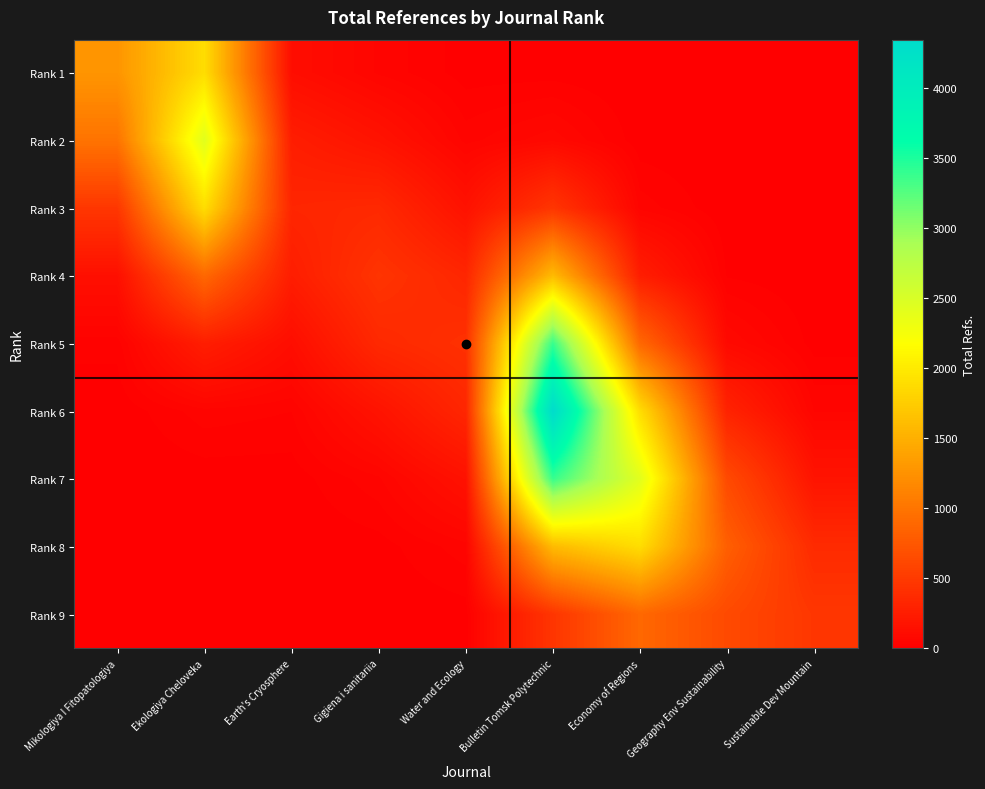

Reading right to left, list all the values displayed in this chart.

Rank 1: Sustainable Dev Mountain=0.0	Geography Env Sustainability=0.0	Economy of Regions=0.3	Bulletin Tomsk Polytechnic=8.4	Water and Ecology=7.7	Gigiena i sanitariia=47.2	Earth's Cryosphere=119.2	Ekologiya Cheloveka=1887.0	Mikologiya I Fitopatologiya=1275.0
Rank 2: Sustainable Dev Mountain=0.0	Geography Env Sustainability=0.1	Economy of Regions=4.7	Bulletin Tomsk Polytechnic=79.6	Water and Ecology=44.4	Gigiena i sanitariia=164.8	Earth's Cryosphere=252.3	Ekologiya Cheloveka=2423.0	Mikologiya I Fitopatologiya=993.0
Rank 3: Sustainable Dev Mountain=0.1	Geography Env Sustainability=1.6	Economy of Regions=44.4	Bulletin Tomsk Polytechnic=458.1	Water and Ecology=154.9	Gigiena i sanitariia=348.9	Earth's Cryosphere=324.0	Ekologiya Cheloveka=1887.0	Mikologiya I Fitopatologiya=469.0
Rank 4: Sustainable Dev Mountain=0.9	Geography Env Sustainability=14.9	Economy of Regions=255.7	Bulletin Tomsk Polytechnic=1598.8	Water and Ecology=327.9	Gigiena i sanitariia=448.0	Earth's Cryosphere=252.3	Ekologiya Cheloveka=891.4	Mikologiya I Fitopatologiya=134.4
Rank 5: Sustainable Dev Mountain=8.6	Geography Env Sustainability=86.0	Economy of Regions=892.5	Bulletin Tomsk Polytechnic=3384.7	Water and Ecology=421.0	Gigiena i sanitariia=348.9	Earth's Cryosphere=119.2	Ekologiya Cheloveka=255.4	Mikologiya I Fitopatologiya=23.4
Rank 6: Sustainable Dev Mountain=49.5	Geography Env Sustainability=300.2	Economy of Regions=1889.4	Bulletin Tomsk Polytechnic=4346.0	Water and Ecology=327.9	Gigiena i sanitariia=164.8	Earth's Cryosphere=34.1	Ekologiya Cheloveka=44.4	Mikologiya I Fitopatologiya=2.5
Rank 7: Sustainable Dev Mountain=172.9	Geography Env Sustainability=635.5	Economy of Regions=2426.0	Bulletin Tomsk Polytechnic=3384.7	Water and Ecology=154.9	Gigiena i sanitariia=47.2	Earth's Cryosphere=5.9	Ekologiya Cheloveka=4.7	Mikologiya I Fitopatologiya=0.2
Rank 8: Sustainable Dev Mountain=366.0	Geography Env Sustainability=816.0	Economy of Regions=1889.4	Bulletin Tomsk Polytechnic=1598.8	Water and Ecology=44.4	Gigiena i sanitariia=8.2	Earth's Cryosphere=0.6	Ekologiya Cheloveka=0.3	Mikologiya I Fitopatologiya=0.0
Rank 9: Sustainable Dev Mountain=470.0	Geography Env Sustainability=635.5	Economy of Regions=892.5	Bulletin Tomsk Polytechnic=458.1	Water and Ecology=7.7	Gigiena i sanitariia=0.9	Earth's Cryosphere=0.0	Ekologiya Cheloveka=0.0	Mikologiya I Fitopatologiya=0.0